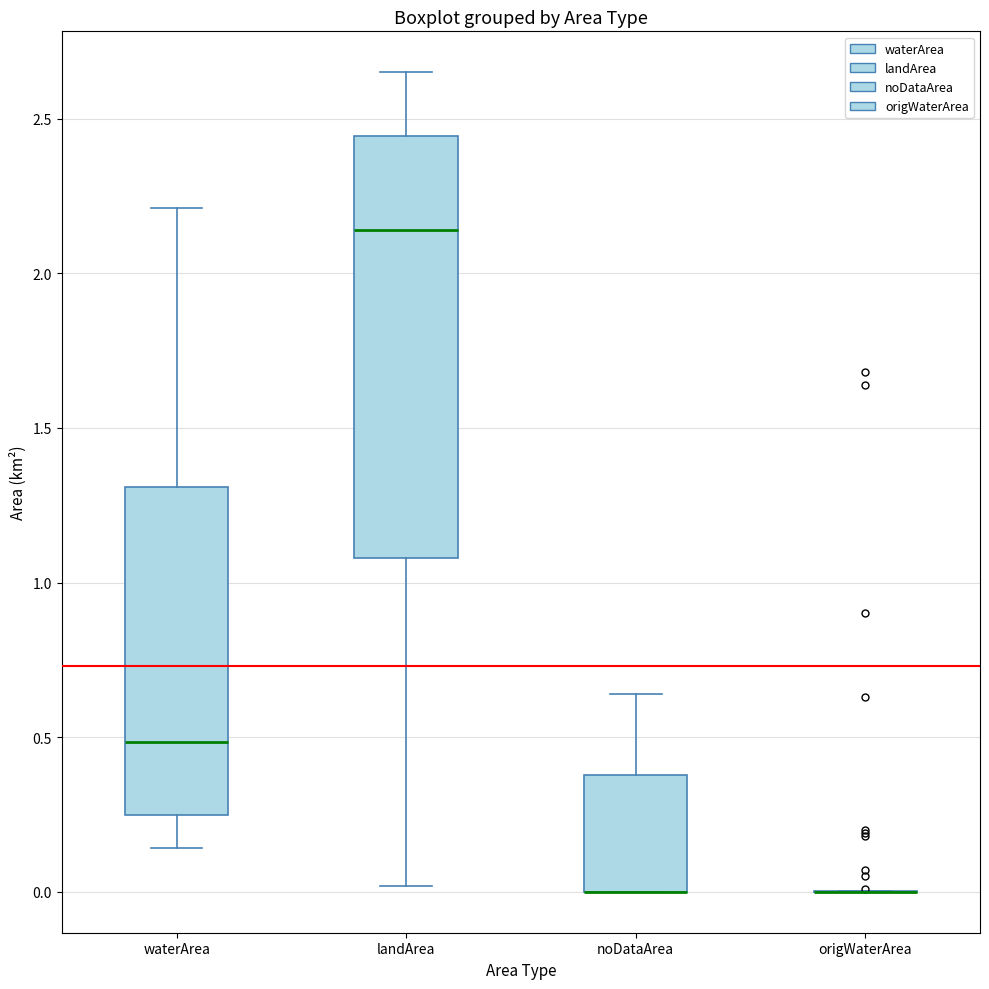

Reading left to right, transcribe this box plot: for each box, give where its median line is, the range the box spans, and where its two whiskers end, as read against the y-axis. The values are not printed on the chart, so give them approximately, as read against the axis.

waterArea: median 0.50, box 0.25 to 1.30, whiskers 0.15 to 2.20
landArea: median 2.15, box 1.10 to 2.45, whiskers 0.00 to 2.65
noDataArea: median 0.00 (drawn on the box's lower edge), box 0.00 to 0.40, whiskers 0.00 to 0.65
origWaterArea: box collapsed to a line at 0.00, whiskers 0.00 to 0.00